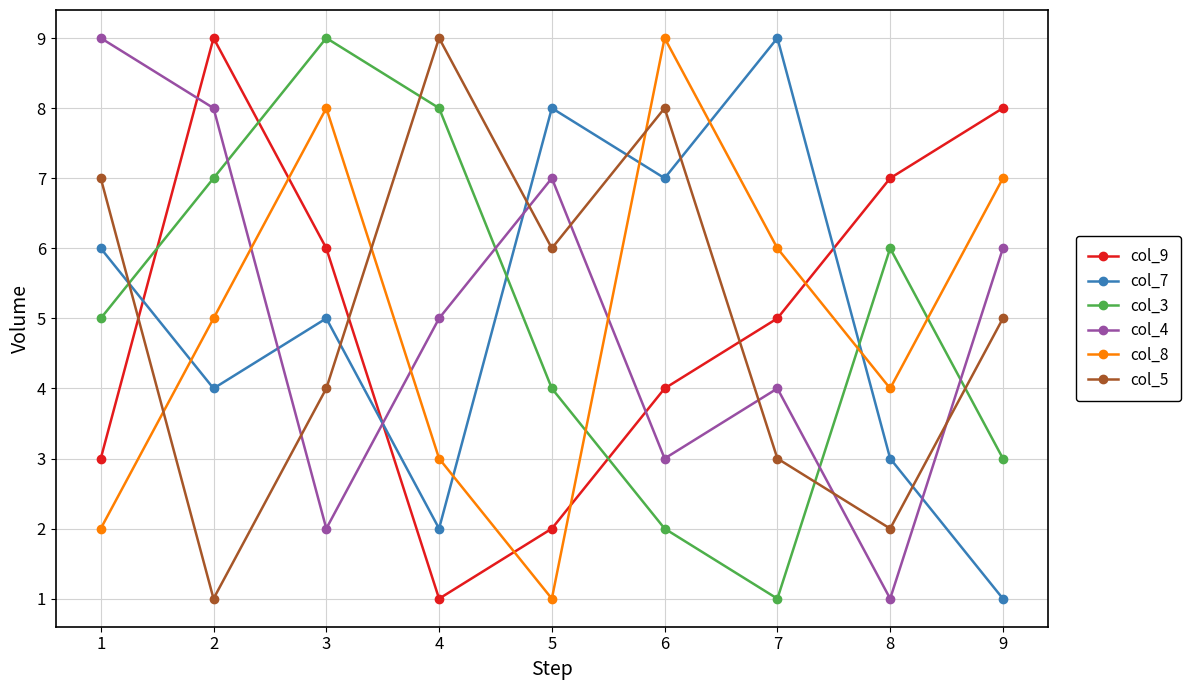

What is the difference between the col_4 values at 7 and 3?

2